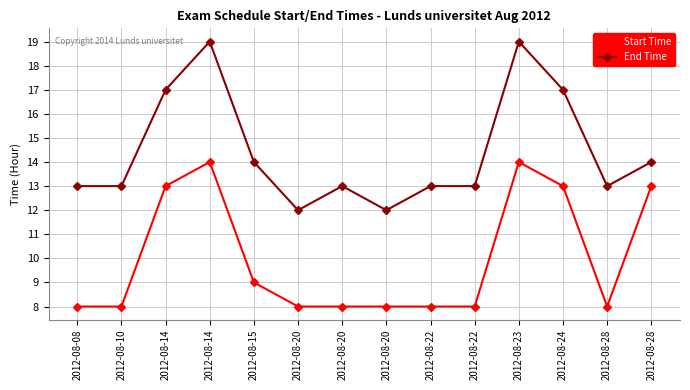

Is this an area chart (filled region under the line)?

No